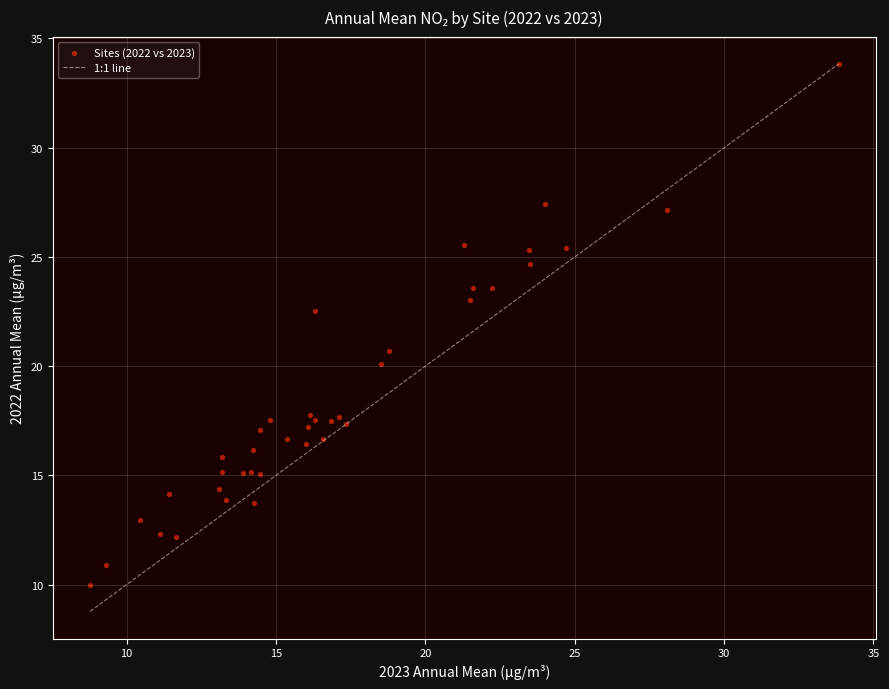

What Y value in the scatter plot is closest to 21?

20.7